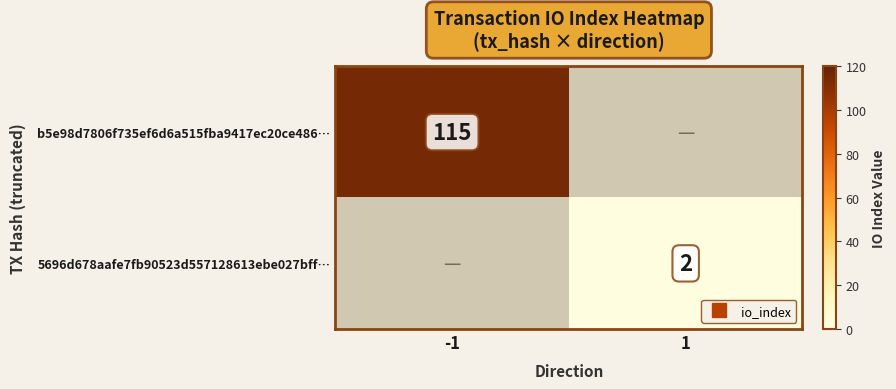

What is the highest value of the 5696d678aafe7fb90523d557128613ebe027bff… series?

2